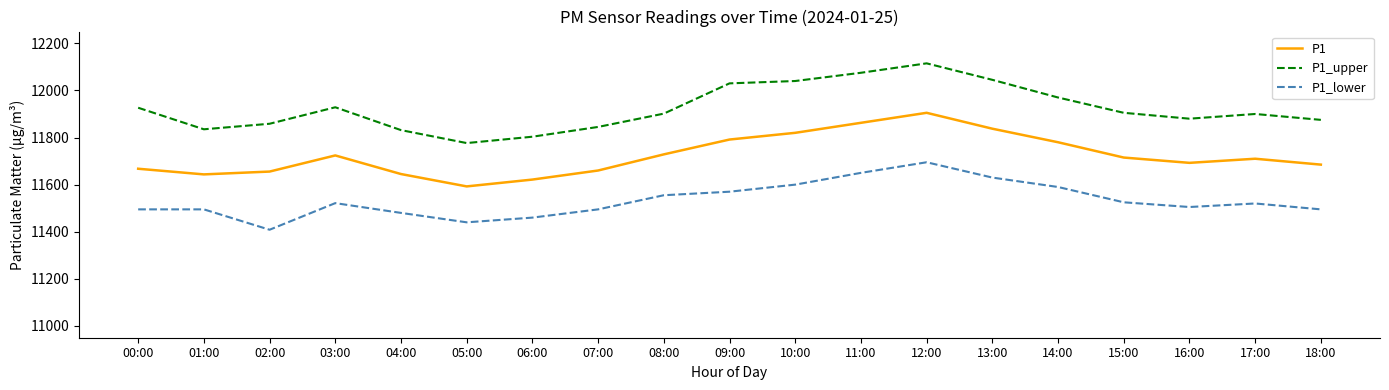

Read the P1_lower value at 18:00.

11495.0